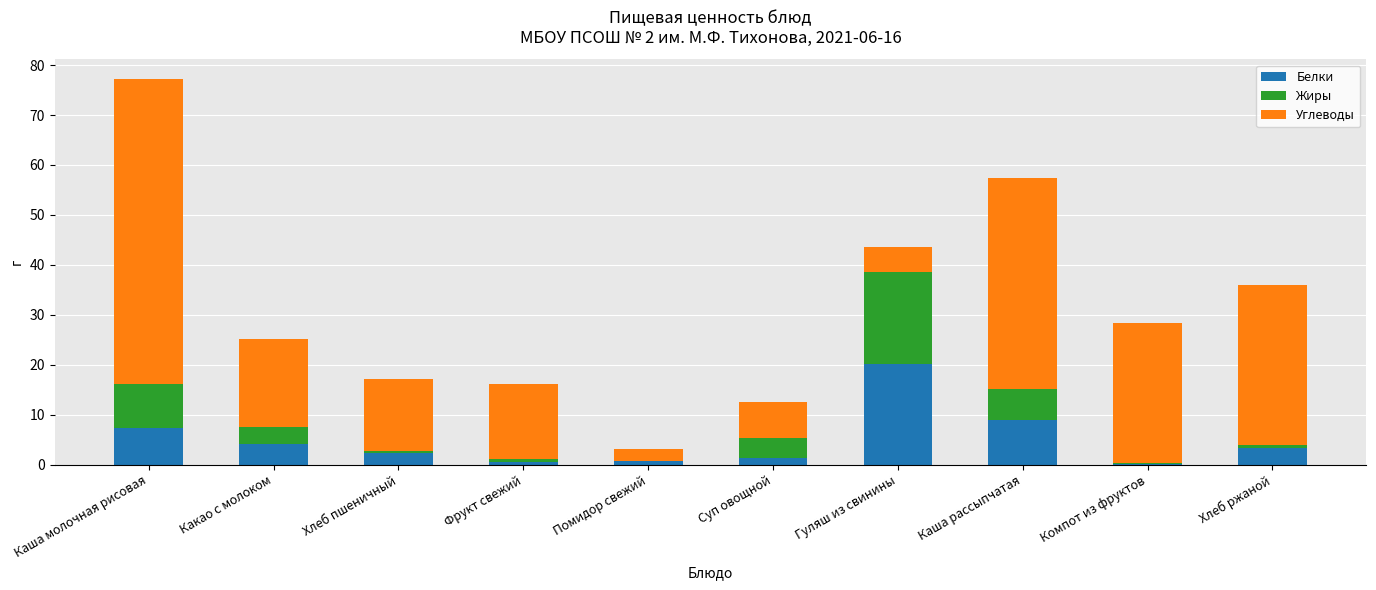

Which category has the highest value in the Белки series?

Гуляш из свинины